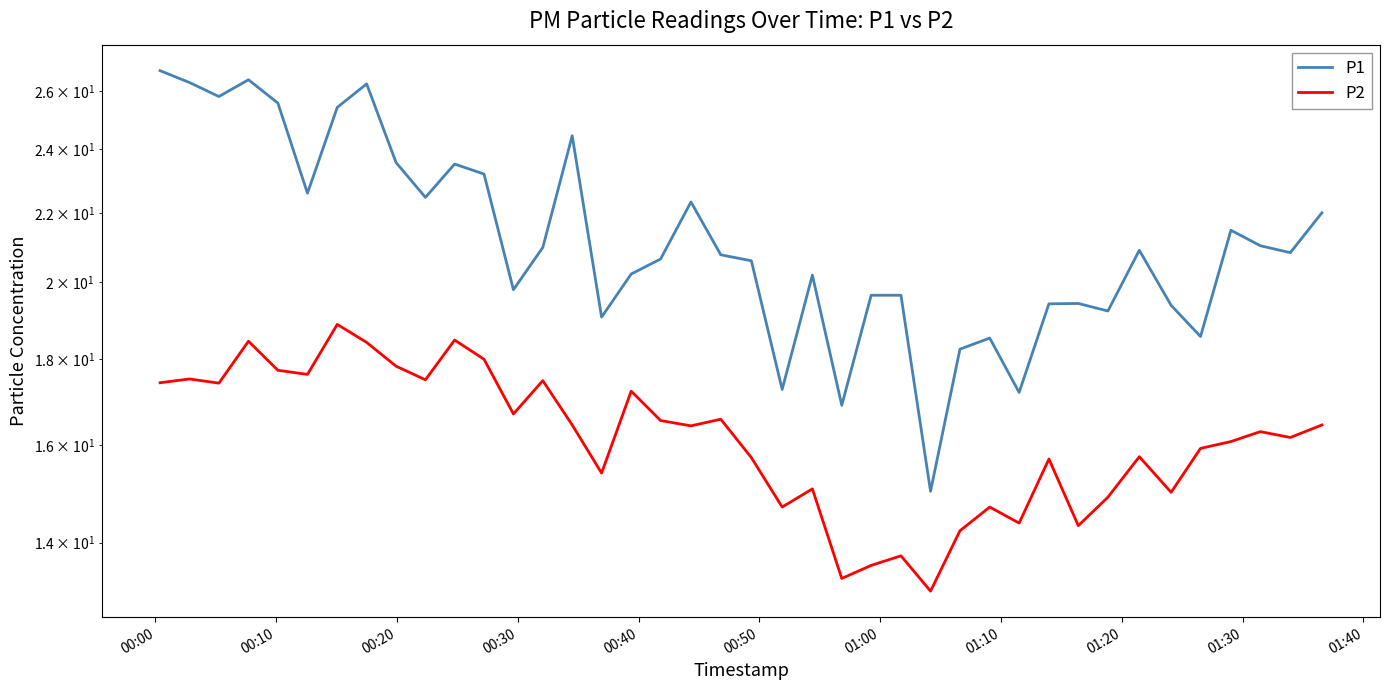

Rank the series by their maximum value, from highest to lowest.

P1, P2